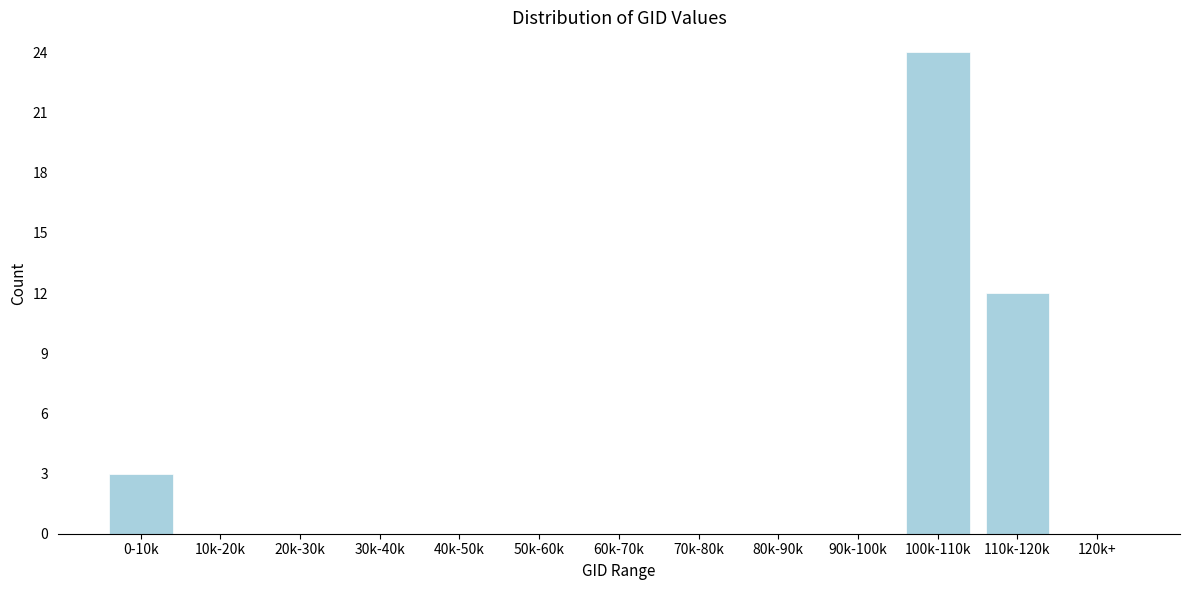

Reading right to left, transcribe all the data shown in this chart.

120k+=0	110k-120k=12	100k-110k=24	90k-100k=0	80k-90k=0	70k-80k=0	60k-70k=0	50k-60k=0	40k-50k=0	30k-40k=0	20k-30k=0	10k-20k=0	0-10k=3